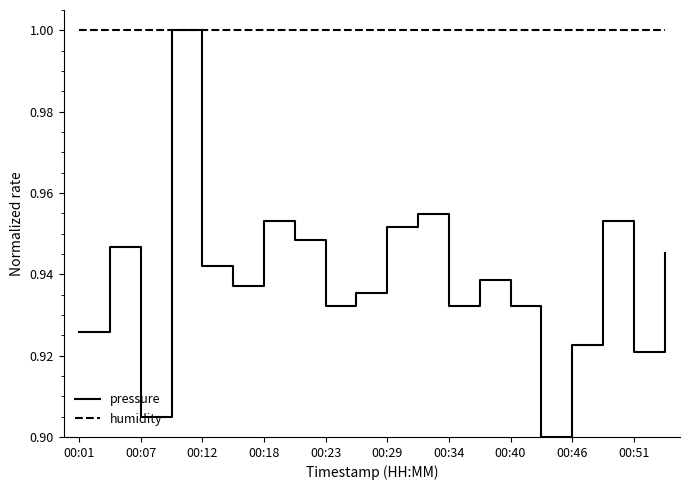

Which series has the largest range (max minus min)?

pressure